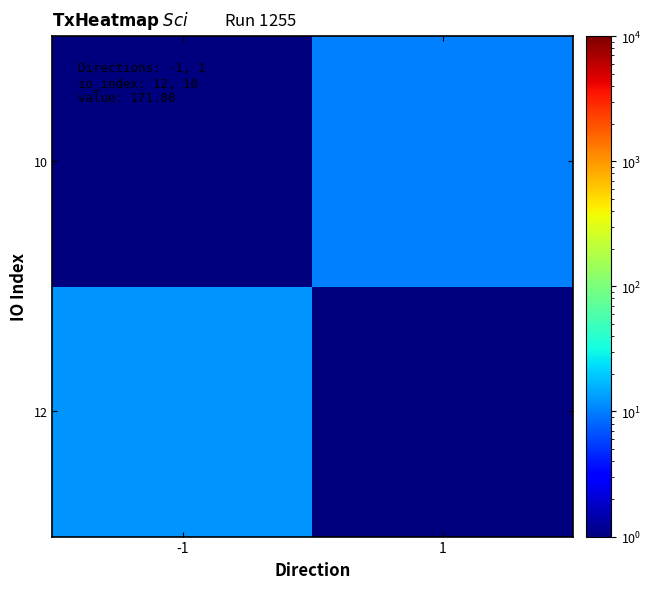

Rank the series at 1 from lowest to highest value.

12, 10